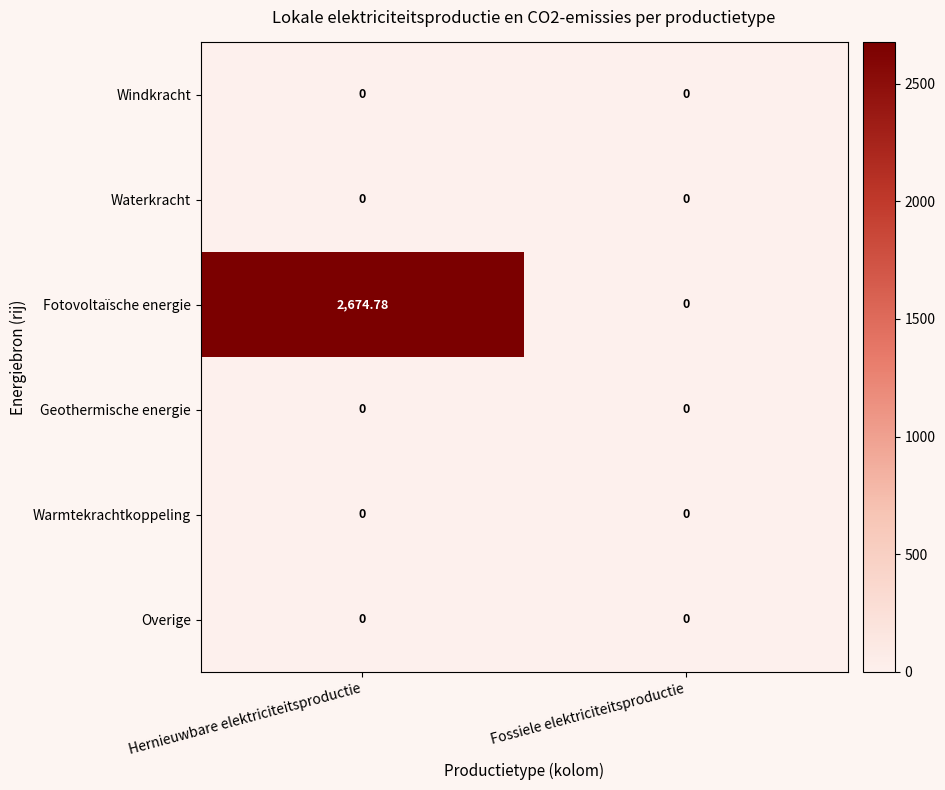

Rank the categories by Fotovoltaïsche energie value from lowest to highest.

Fossiele elektriciteitsproductie, Hernieuwbare elektriciteitsproductie